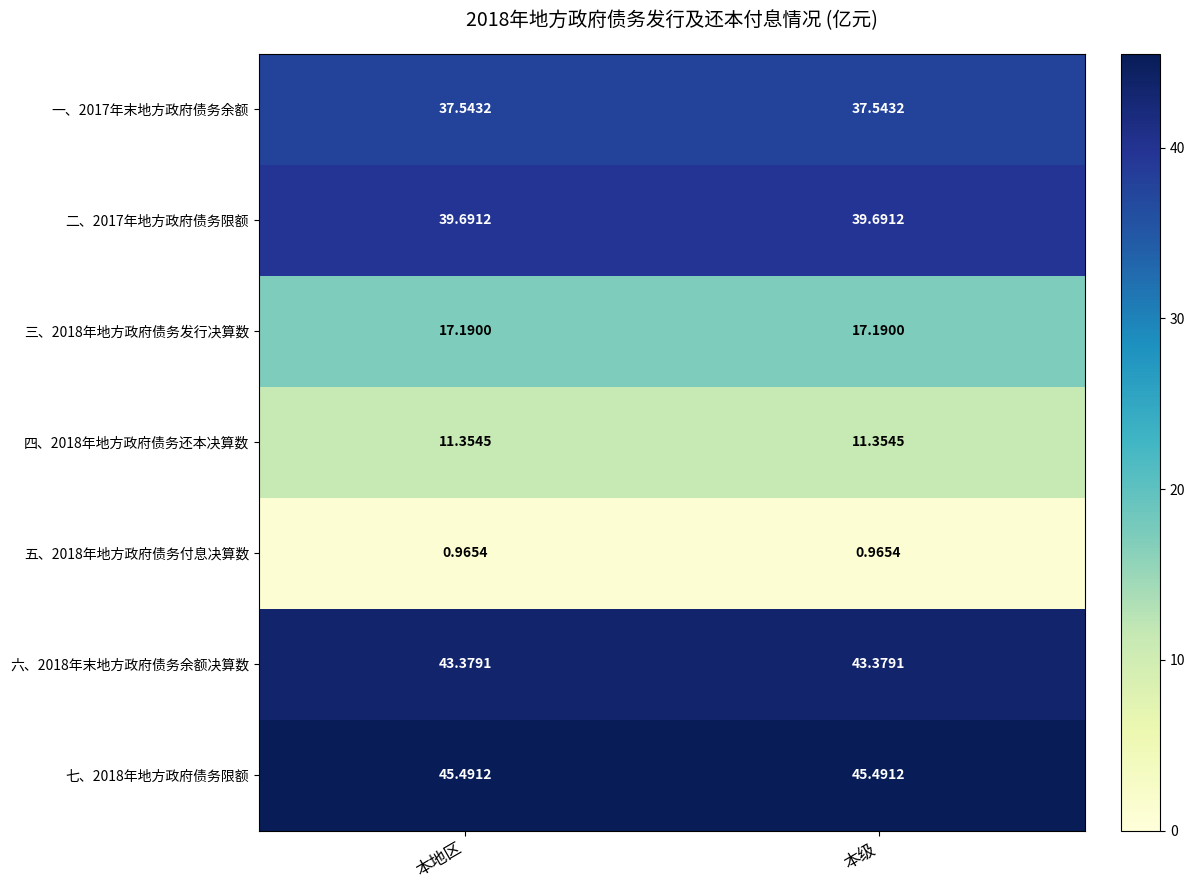

How many data points does each series have?

2